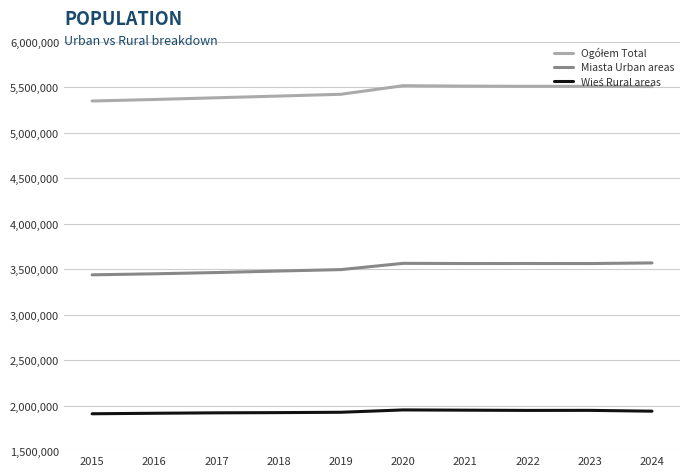

What is the greatest value displayed?

5517616